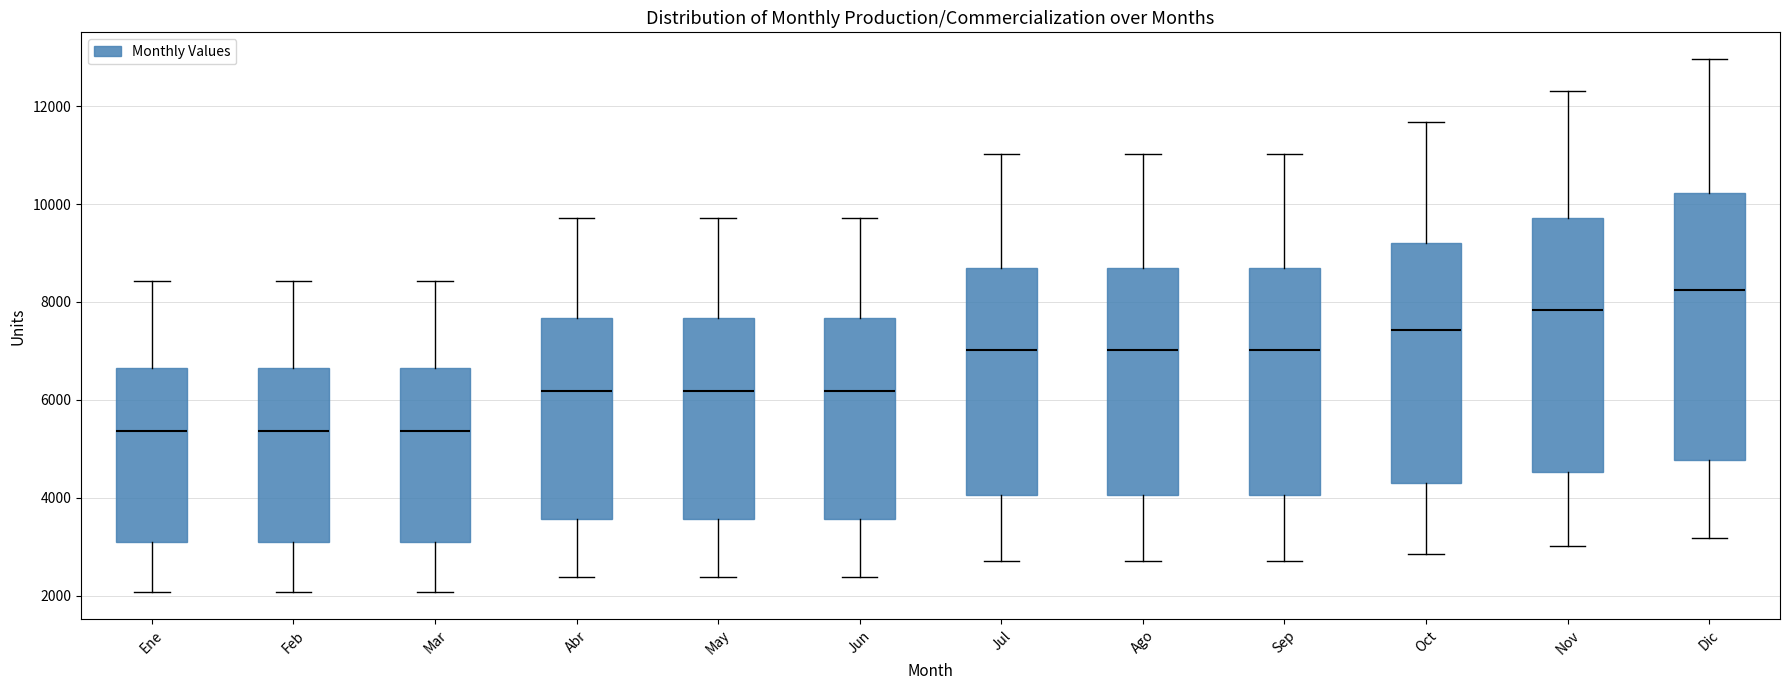

Which box has the highest median line?

Dic